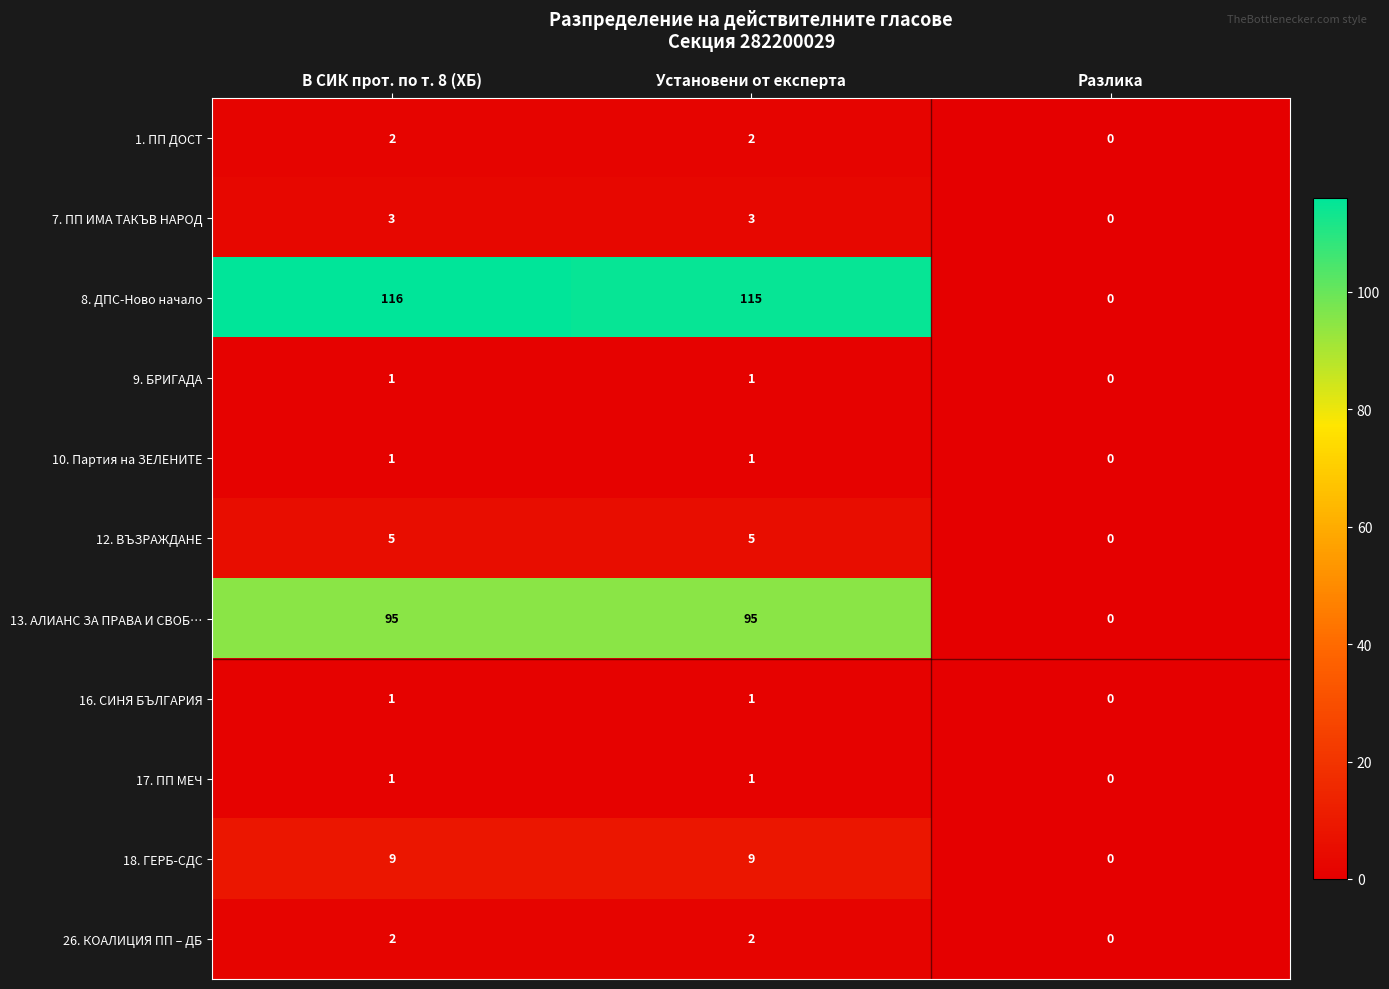

At which label is 10. Партия на ЗЕЛЕНИТЕ closest to 0?

Разлика